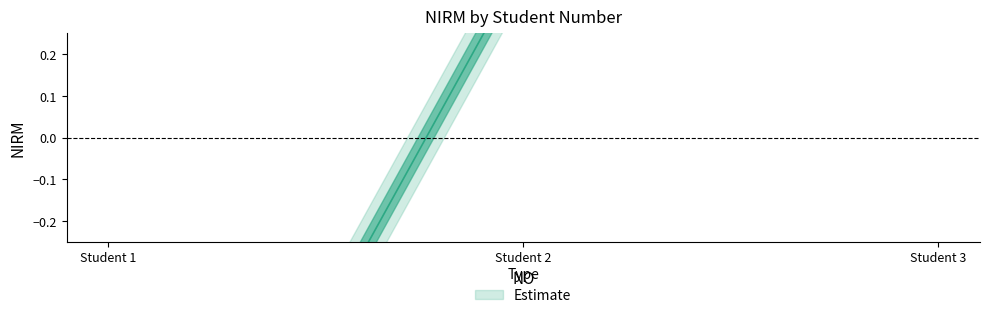

What is the minimum value shown in the chart?

-1.4